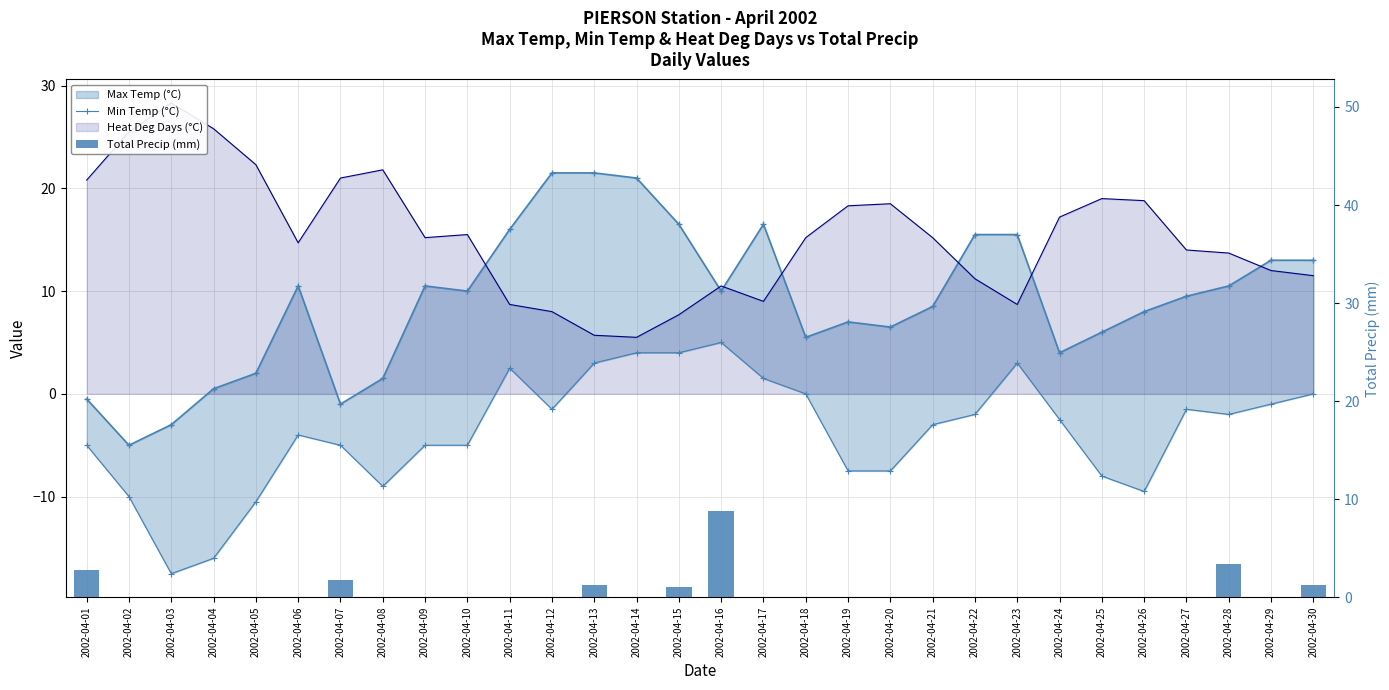

Which category has the highest value across all series?

2002-04-16